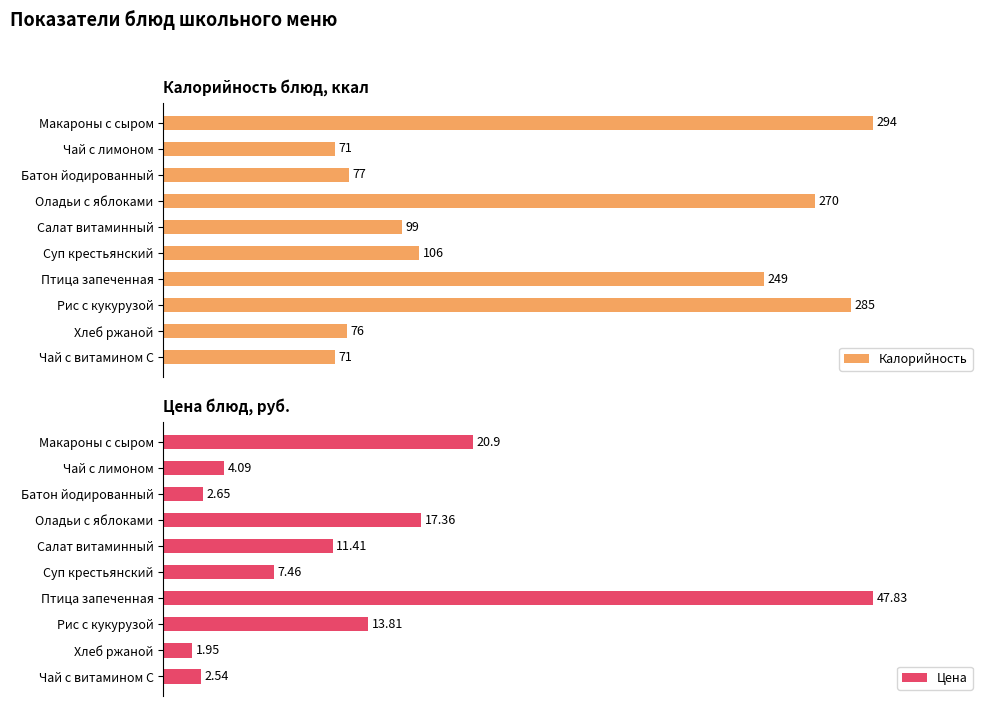

Does the chart contain stacked bars?

No